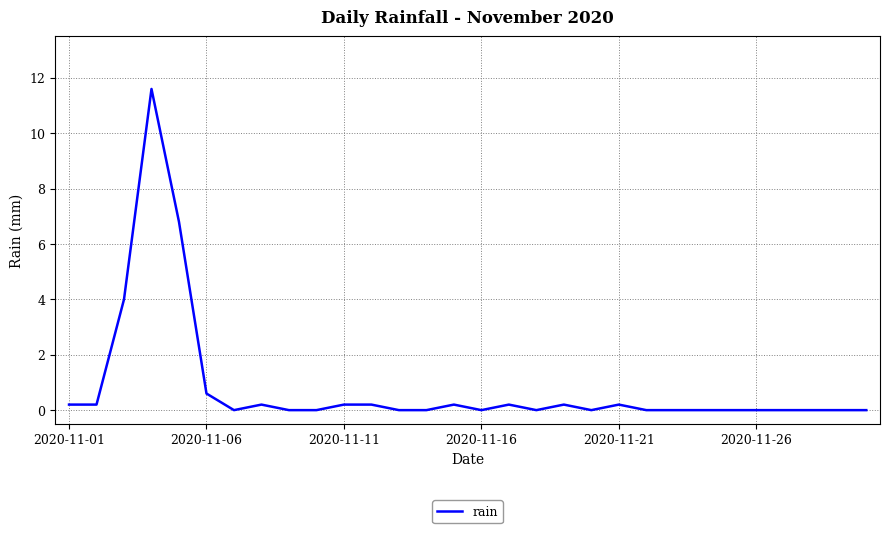

What is the greatest value displayed?

11.6